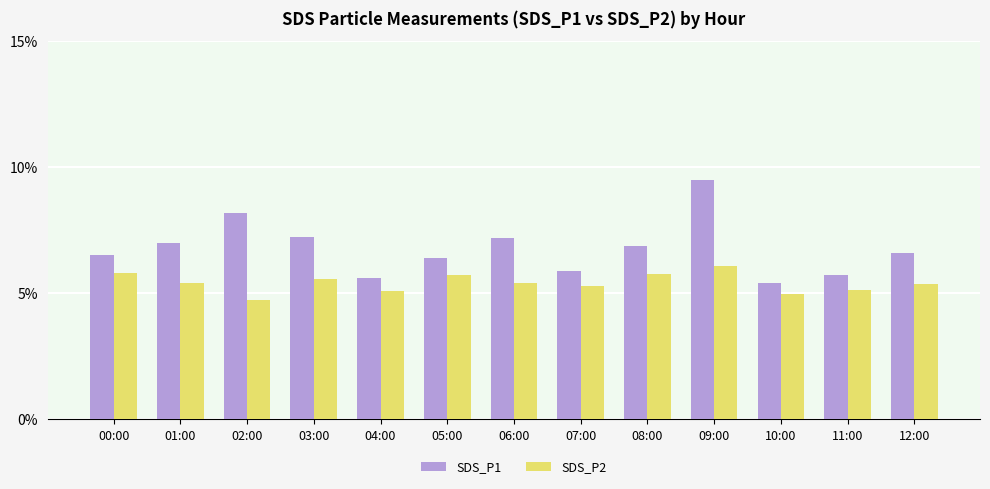

What is the difference between the maximum and minimum values in the SDS_P2 series?

1.3